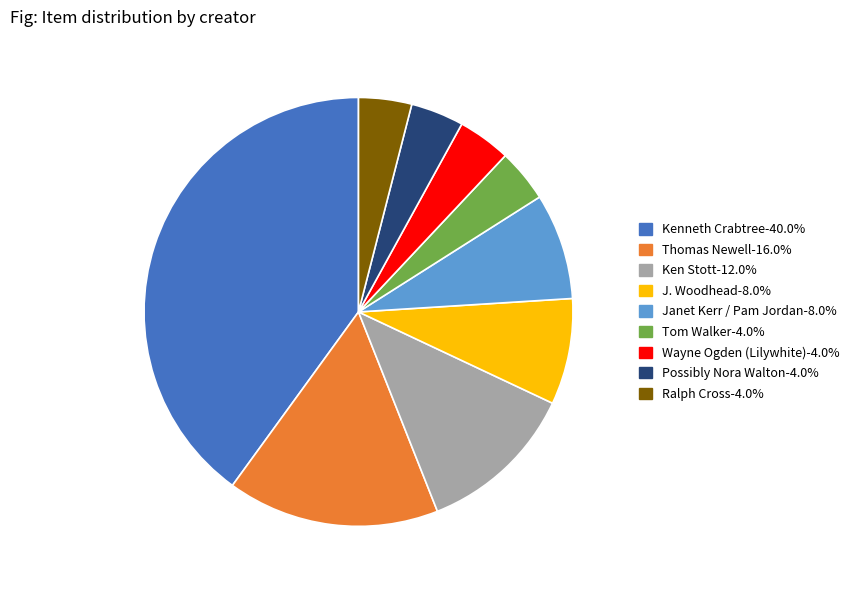

Does Ken Stott account for over 50% of the chart?

No